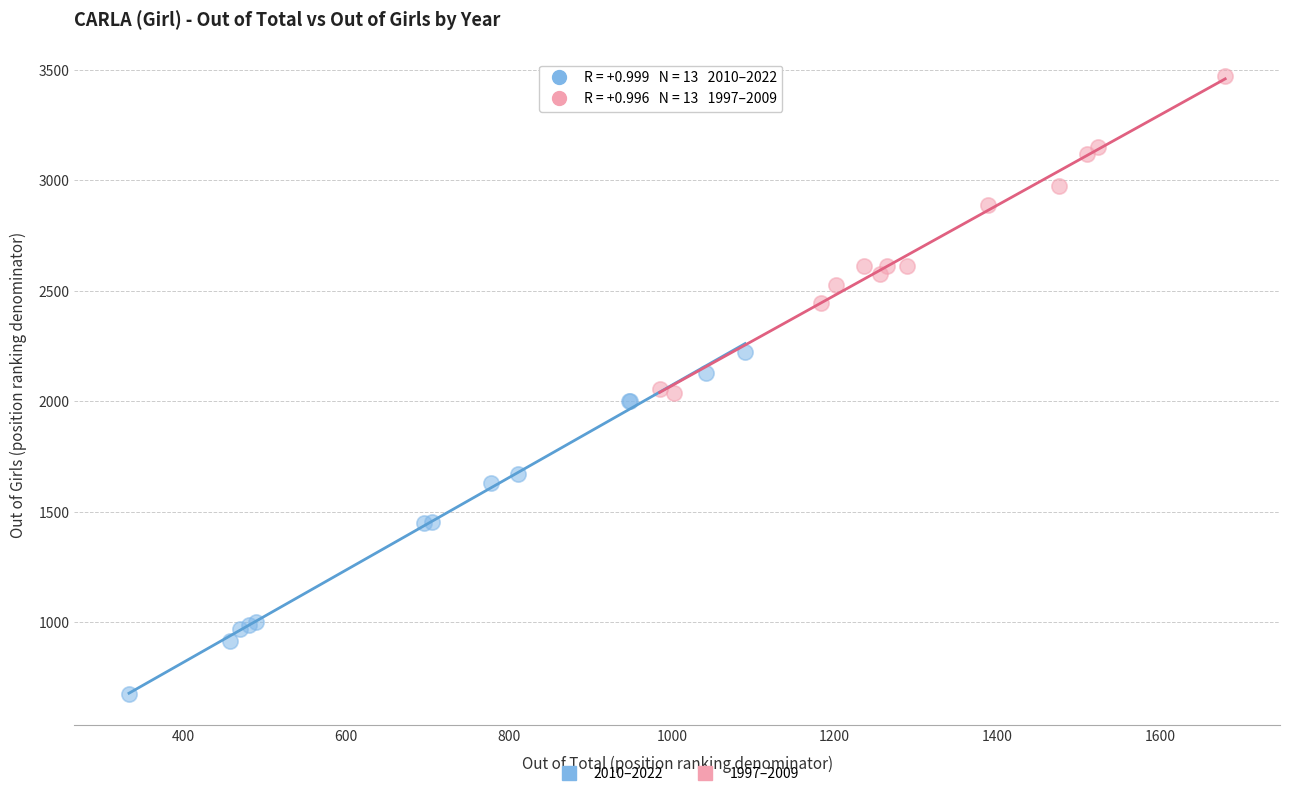

Which series contains the highest Y value?

1997–2009